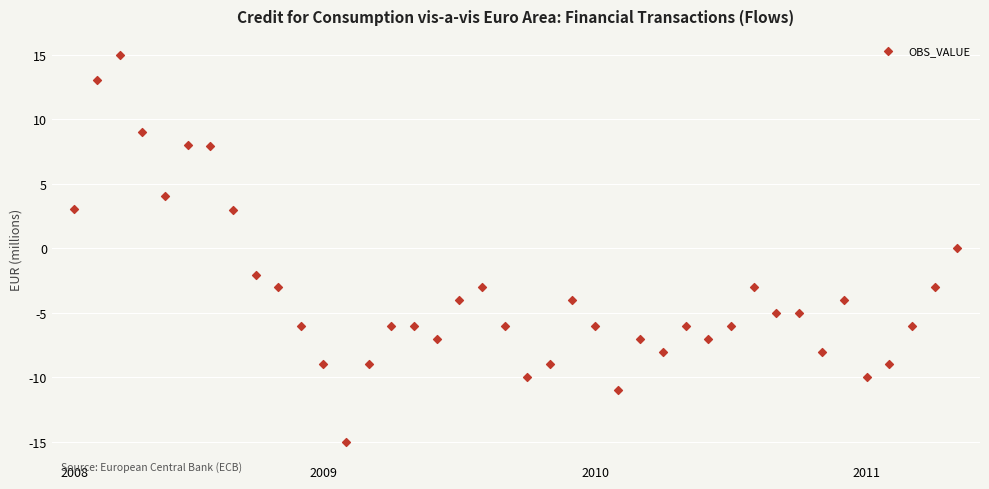

What is the range of Y values (max minus min)?

30.0